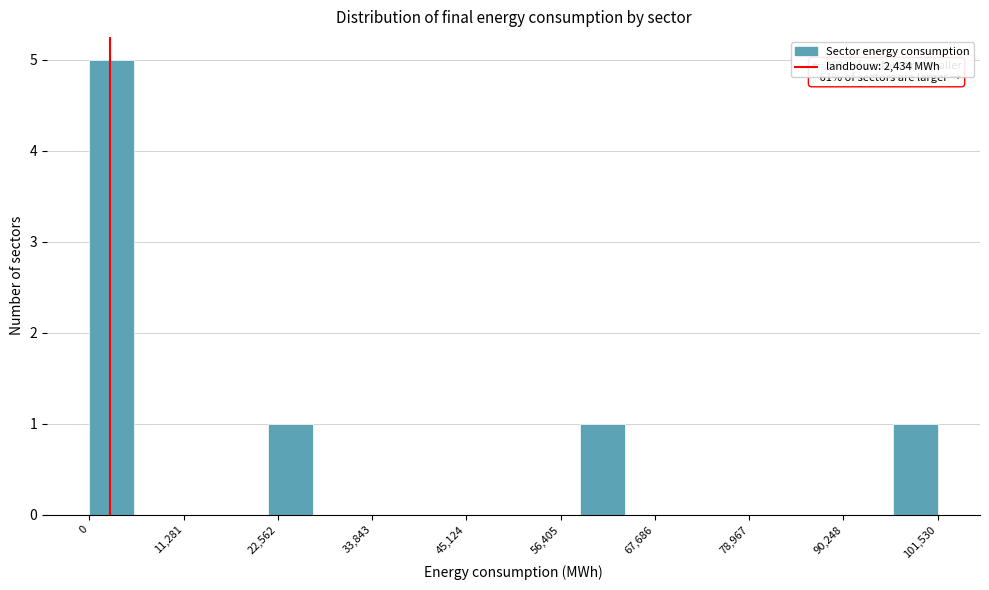

Around what value on the x-axis is the tallest bar? Give the approximate position of its centre, as read against the axis.

2000